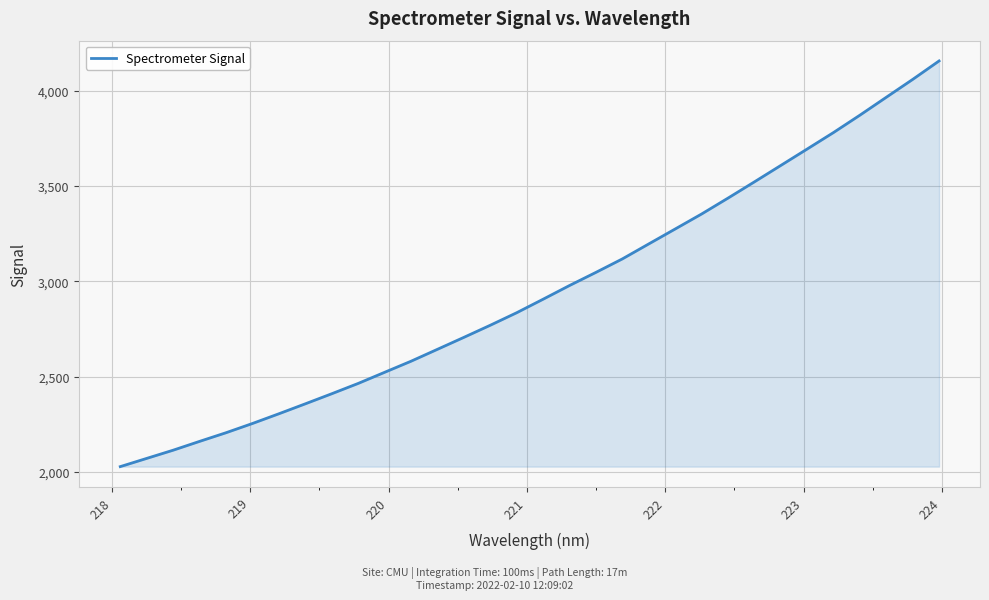

What is the minimum value shown in the chart?

2028.1